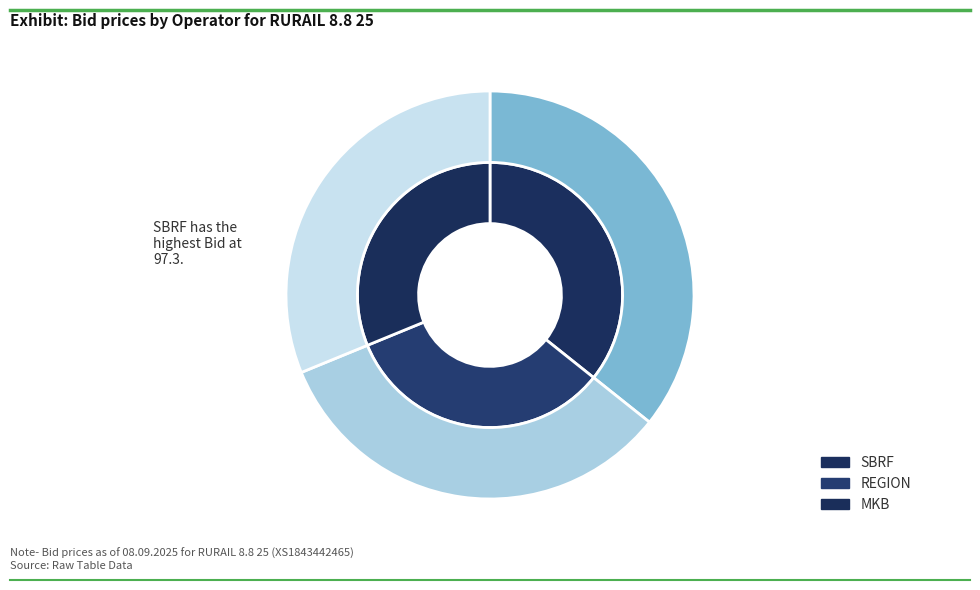

What is the smallest slice in the pie chart?

MKB